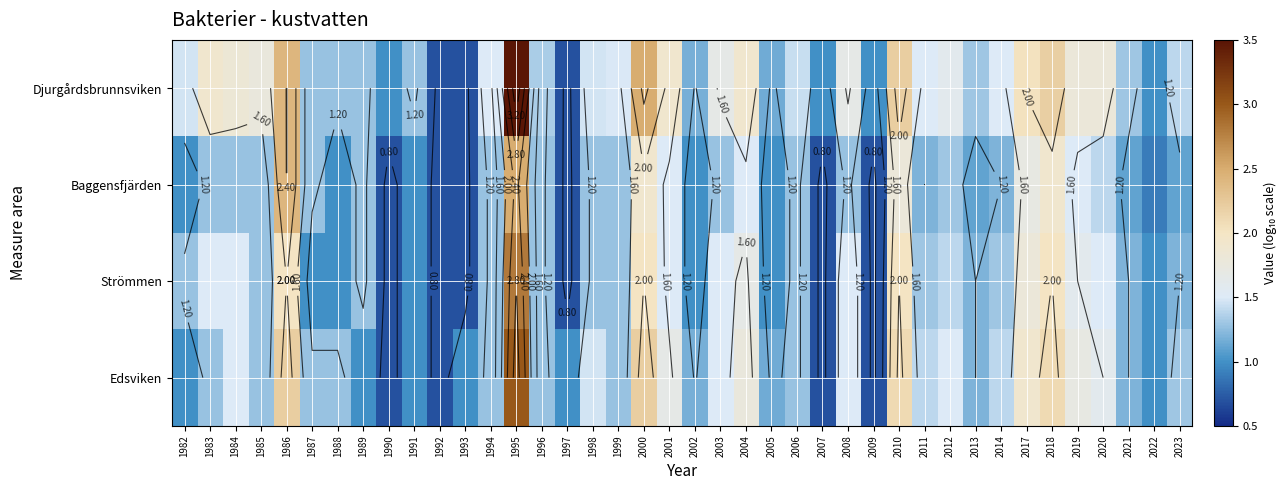

The Strömmen series shows 2.8 at 1995. True or false?

True